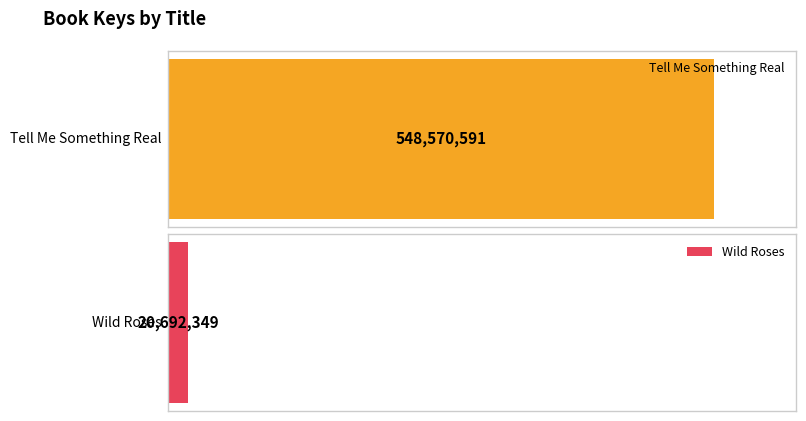

Reading left to right, transcribe all the data shown in this chart.

Tell Me Something Real=548570591	Wild Roses=20692349